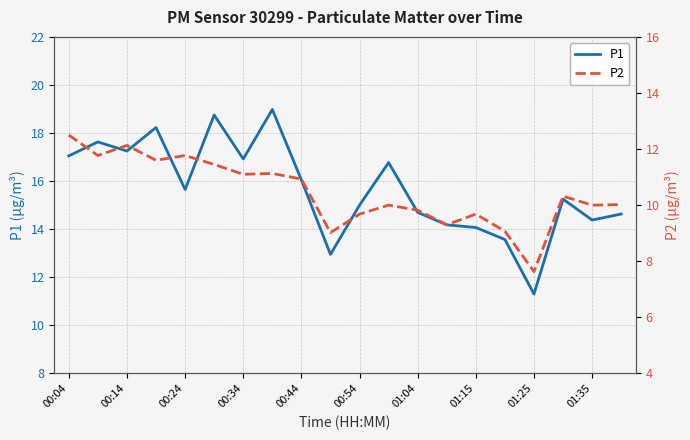

What is the lowest value of the P1 series?

11.3